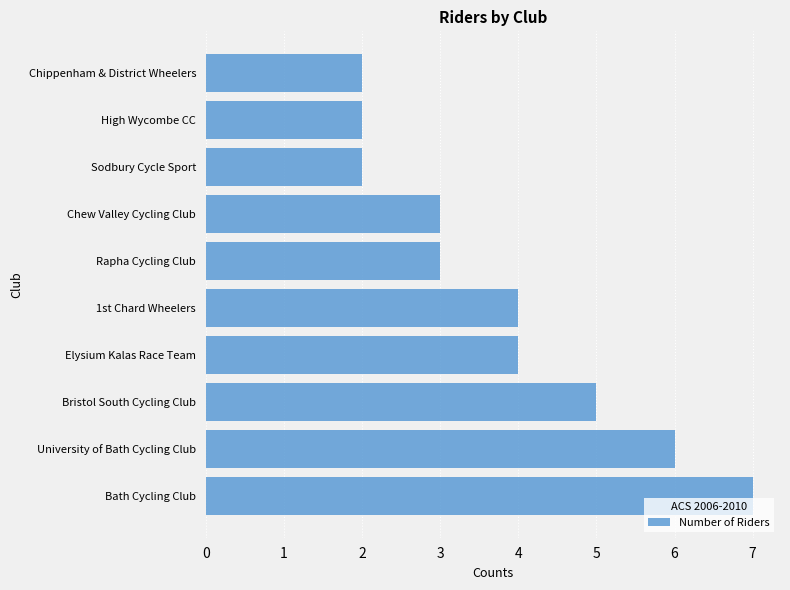

Between Elysium Kalas Race Team and Chew Valley Cycling Club, which is larger?

Elysium Kalas Race Team